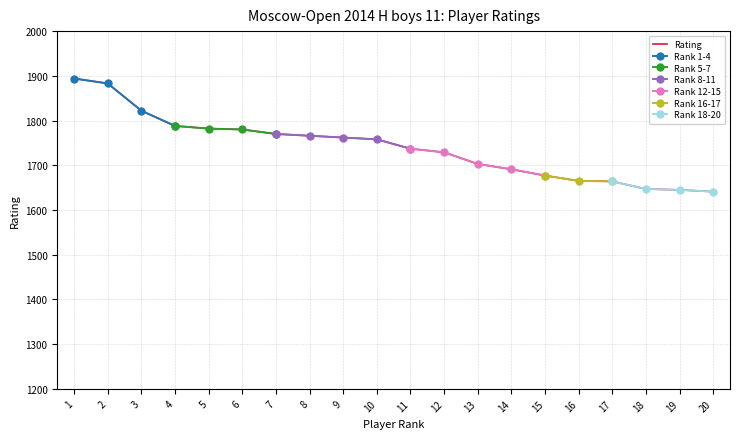

Does the chart have visible grid lines?

Yes